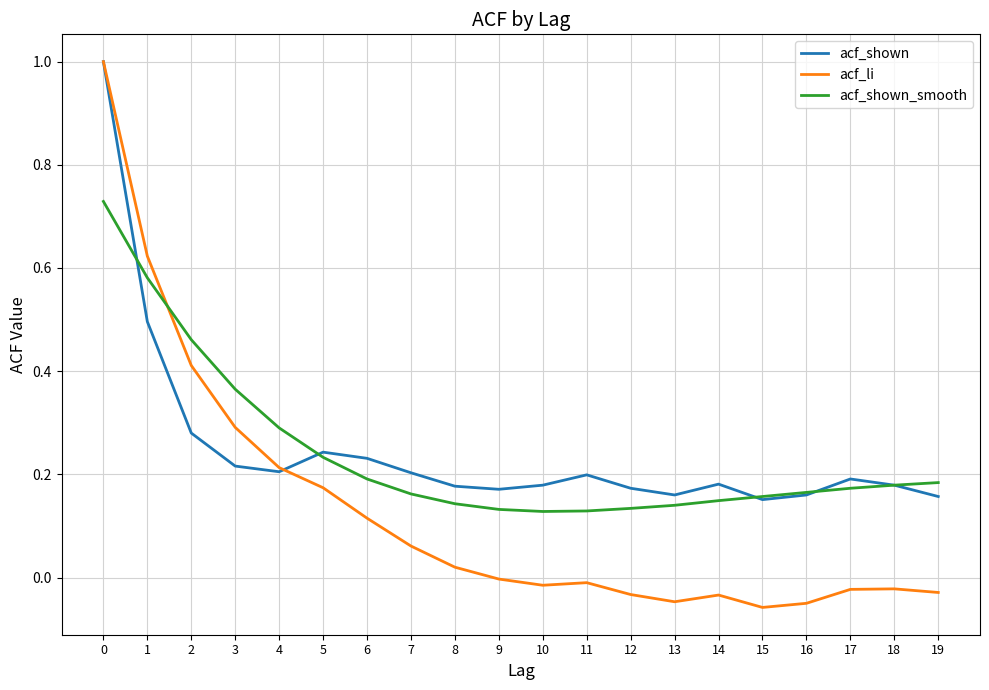

The value of acf_shown_smooth at 17 is 0.2. True or false?

True